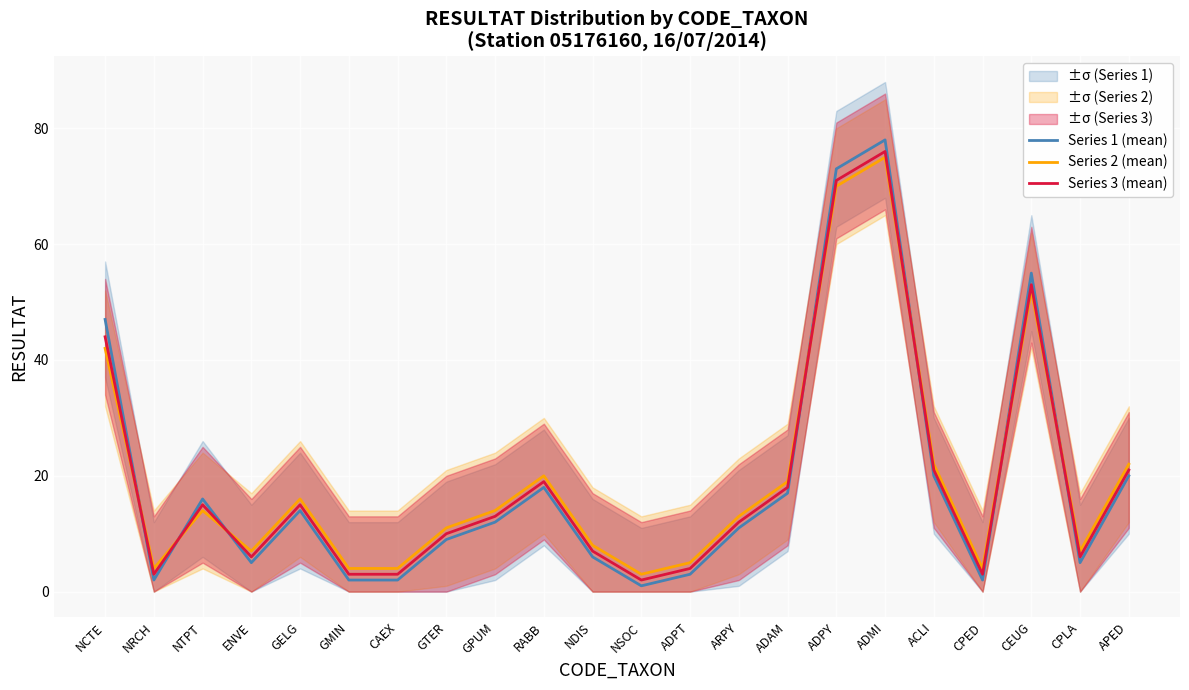

What is the approximate value of Series 3 (mean) at CEUG, to the nearest 10?

50